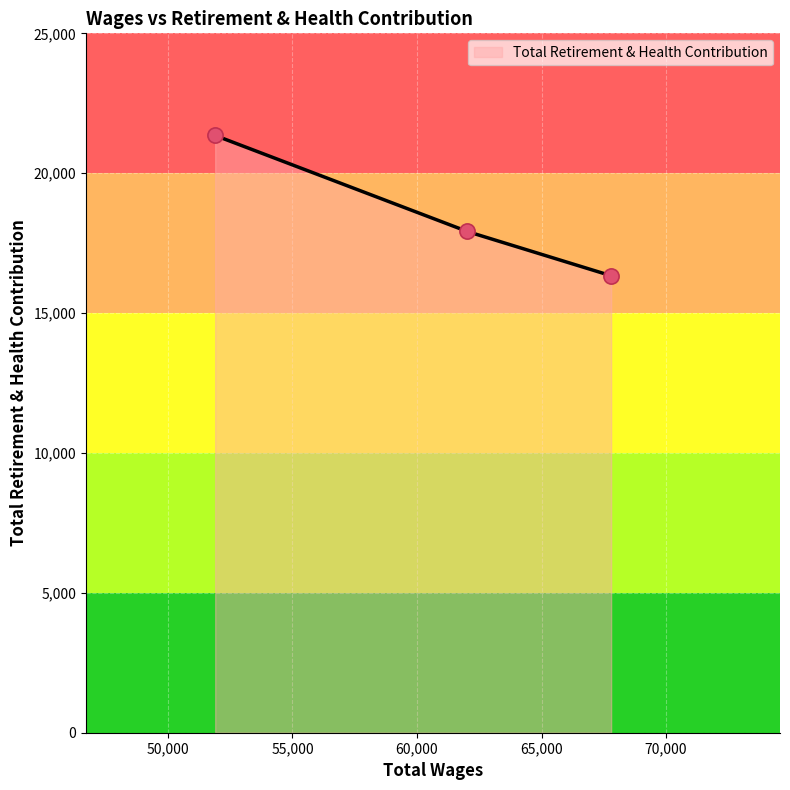

Which has a higher value, 62015.0 or 67794.0?

62015.0